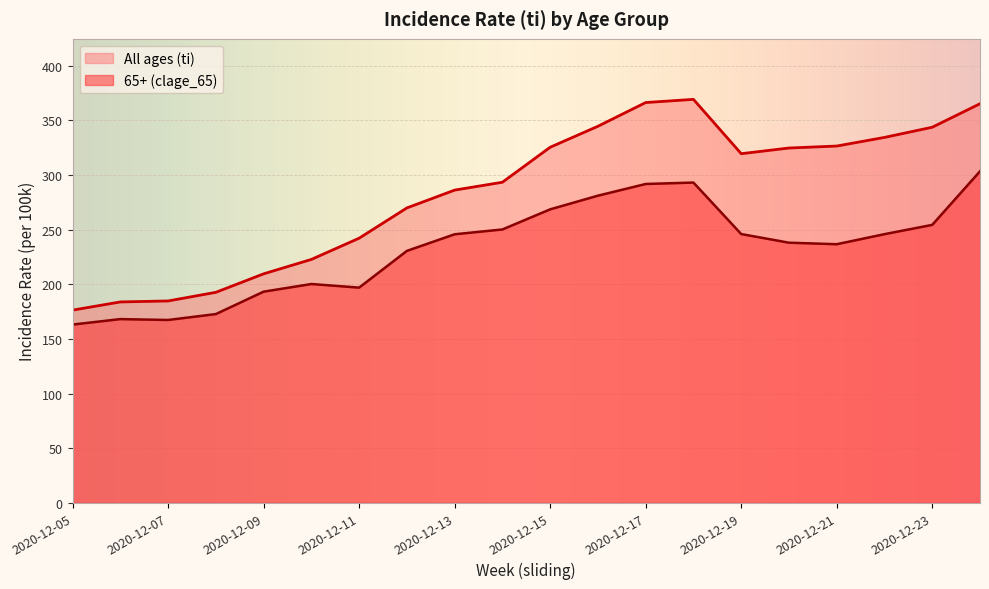

Reading right to left, extract all data points from this chart.

All ages (ti): 2020-12-24=365.1	2020-12-23=343.6	2020-12-22=334.3	2020-12-21=326.4	2020-12-20=324.6	2020-12-19=319.4	2020-12-18=369.1	2020-12-17=366.2	2020-12-16=344.5	2020-12-15=325.3	2020-12-14=293.3	2020-12-13=286.1	2020-12-12=269.8	2020-12-11=242.1	2020-12-10=222.7	2020-12-09=209.5	2020-12-08=192.6	2020-12-07=184.7	2020-12-06=183.8	2020-12-05=176.3
65+ (clage_65): 2020-12-24=303.3	2020-12-23=254.3	2020-12-22=245.8	2020-12-21=236.6	2020-12-20=238.0	2020-12-19=245.9	2020-12-18=293.0	2020-12-17=291.7	2020-12-16=281.0	2020-12-15=268.5	2020-12-14=250.1	2020-12-13=245.7	2020-12-12=230.5	2020-12-11=196.9	2020-12-10=200.2	2020-12-09=193.2	2020-12-08=172.7	2020-12-07=167.3	2020-12-06=168.1	2020-12-05=163.1